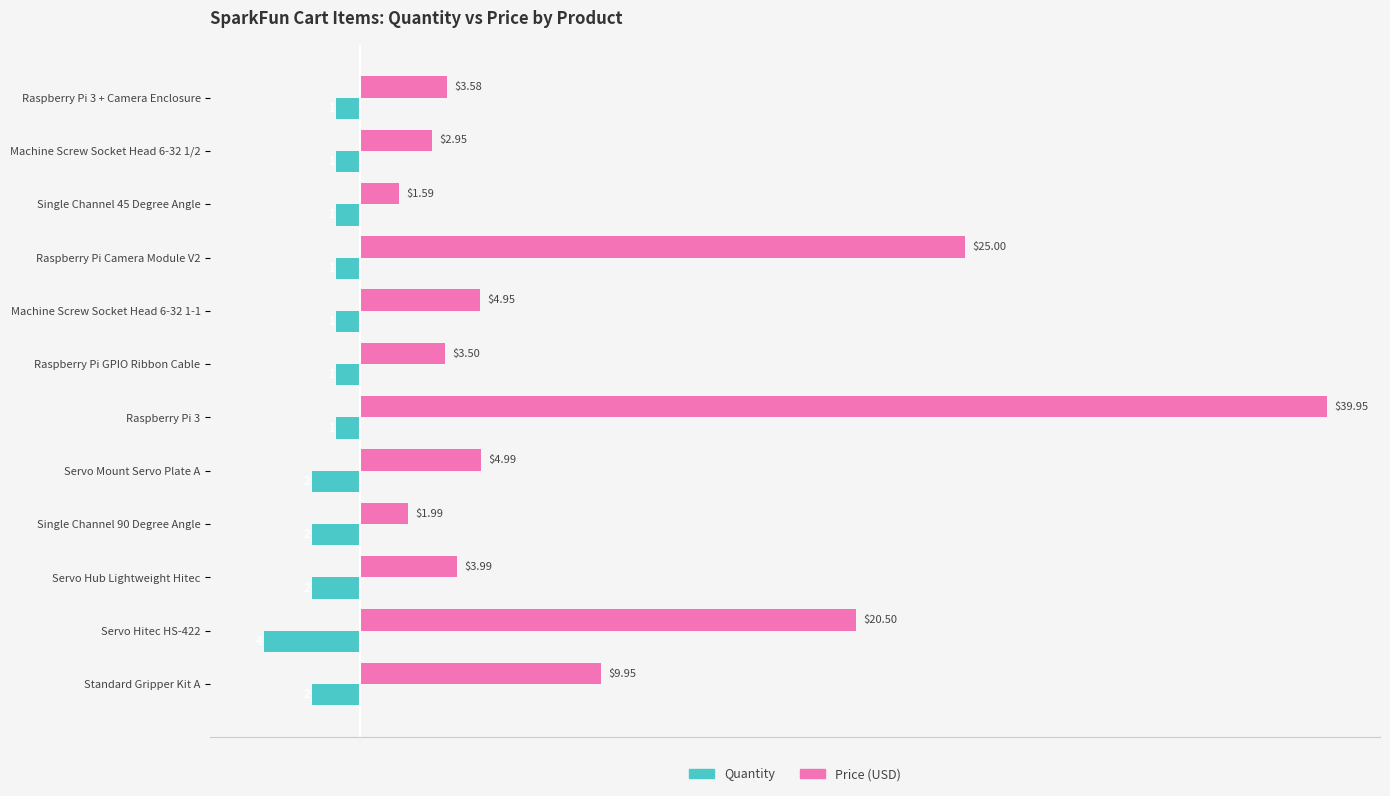

What is the minimum value shown in the chart?

-4.0